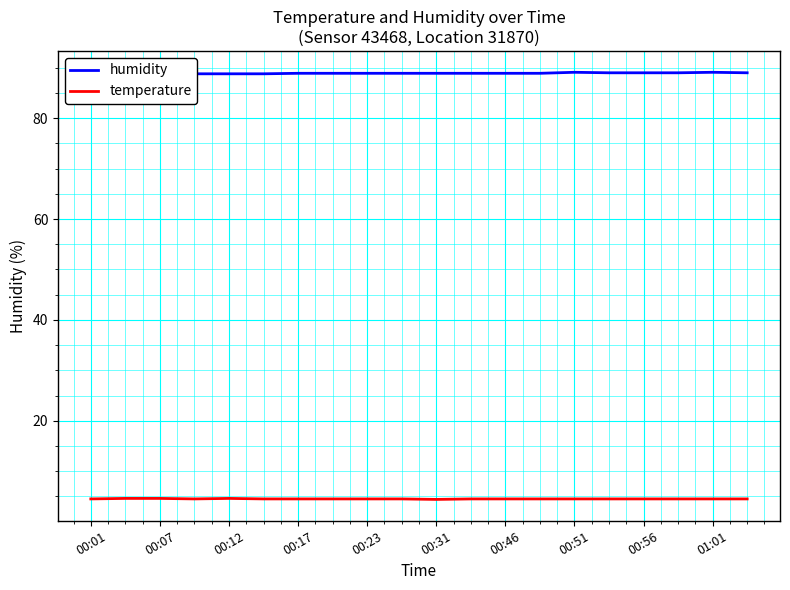

What is the lowest value of the temperature series?

4.4